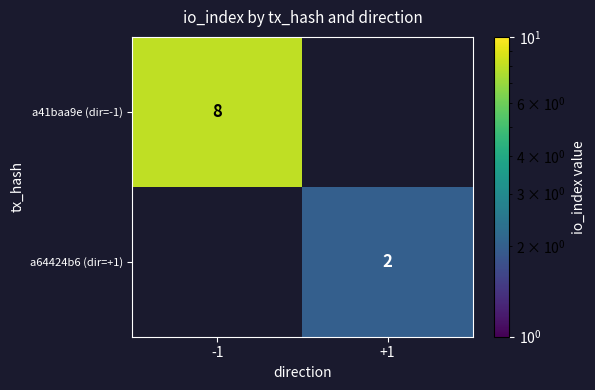

Is the value of a41baa9e (dir=-1) at -1 greater than the value of a64424b6 (dir=+1) at +1?

Yes